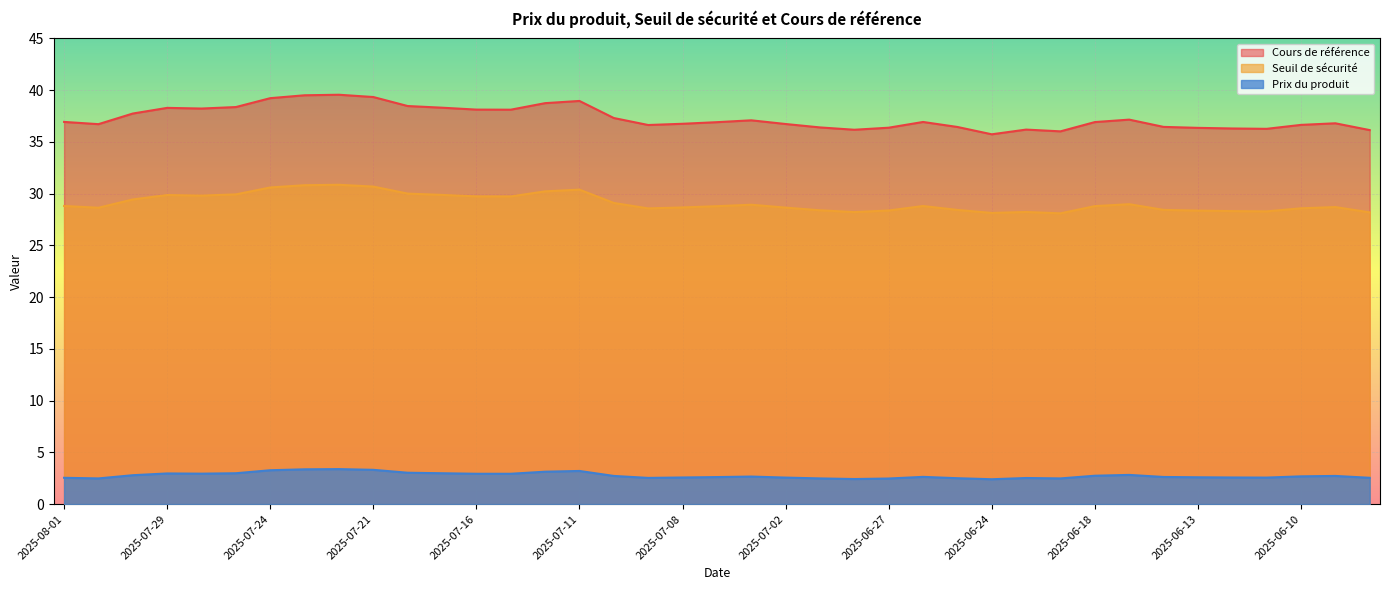

What is the label of the 26th point from the left?

2025-06-26